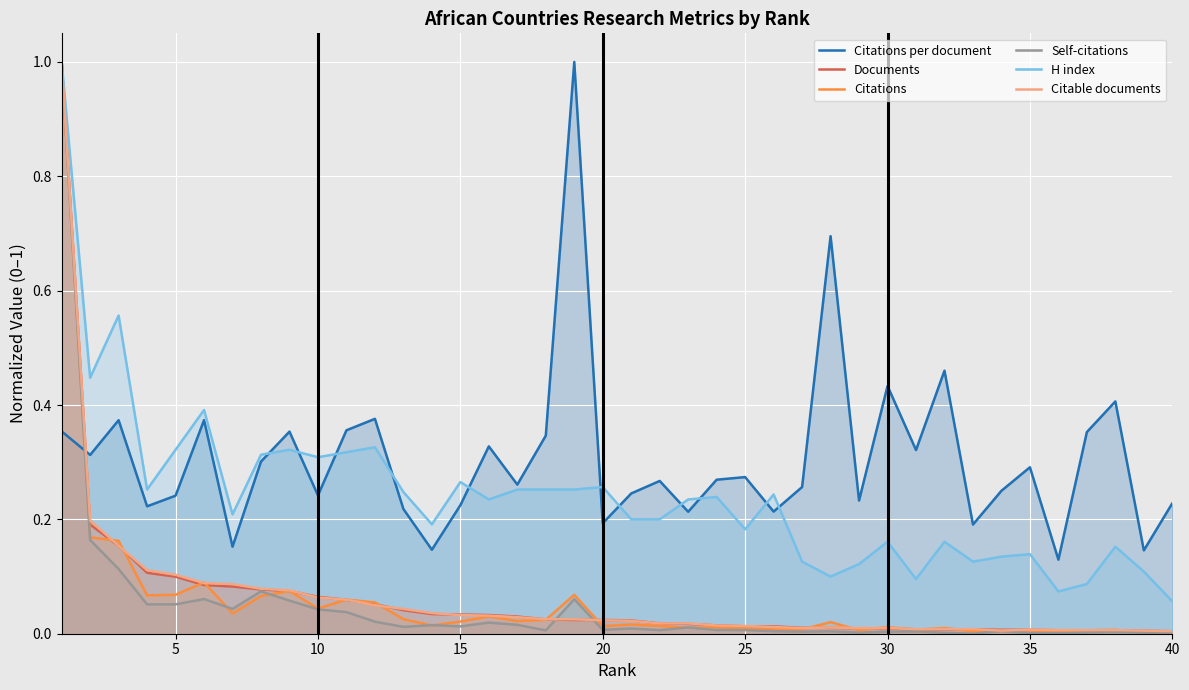

What is the highest value of the Citations per document series?

1.0